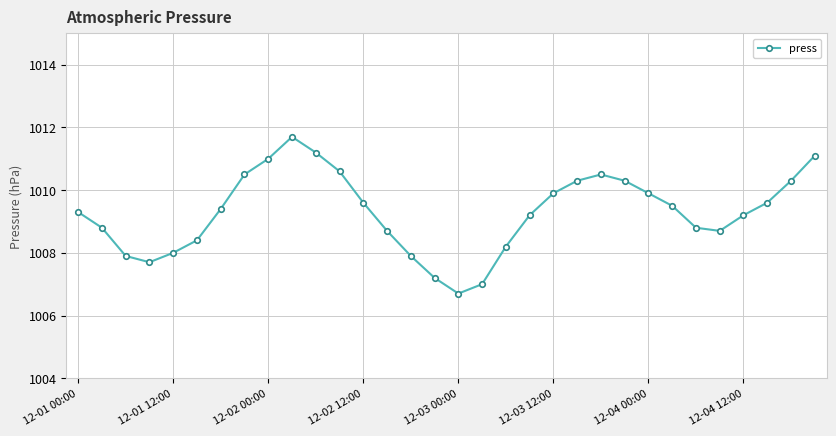

What is the sum of all values?

32297.1